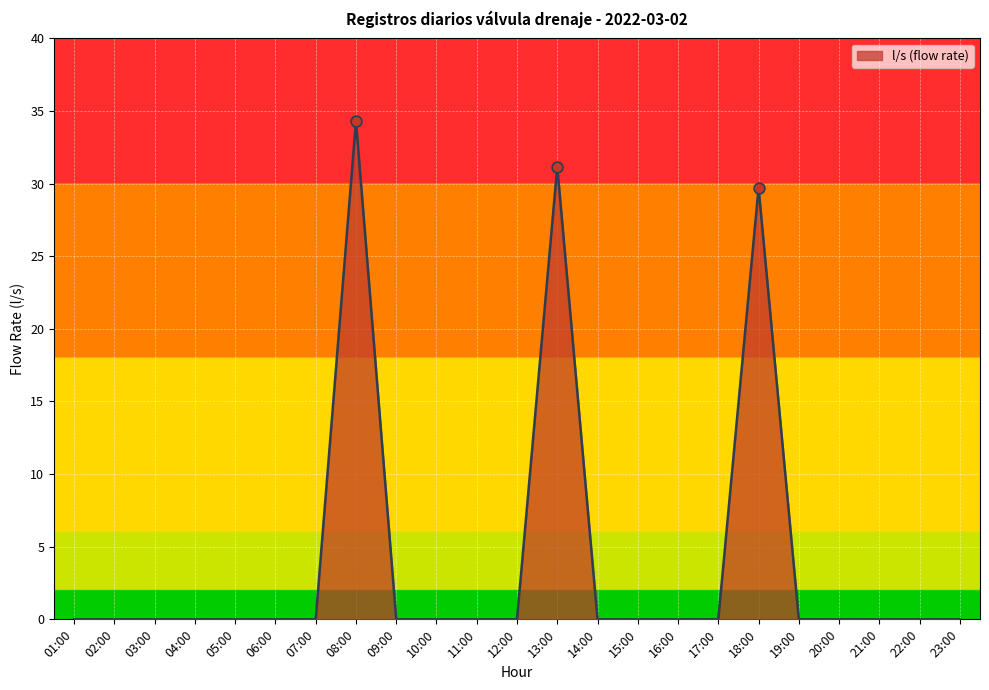

What is the change in value from 08:00 to 14:00?

-34.3